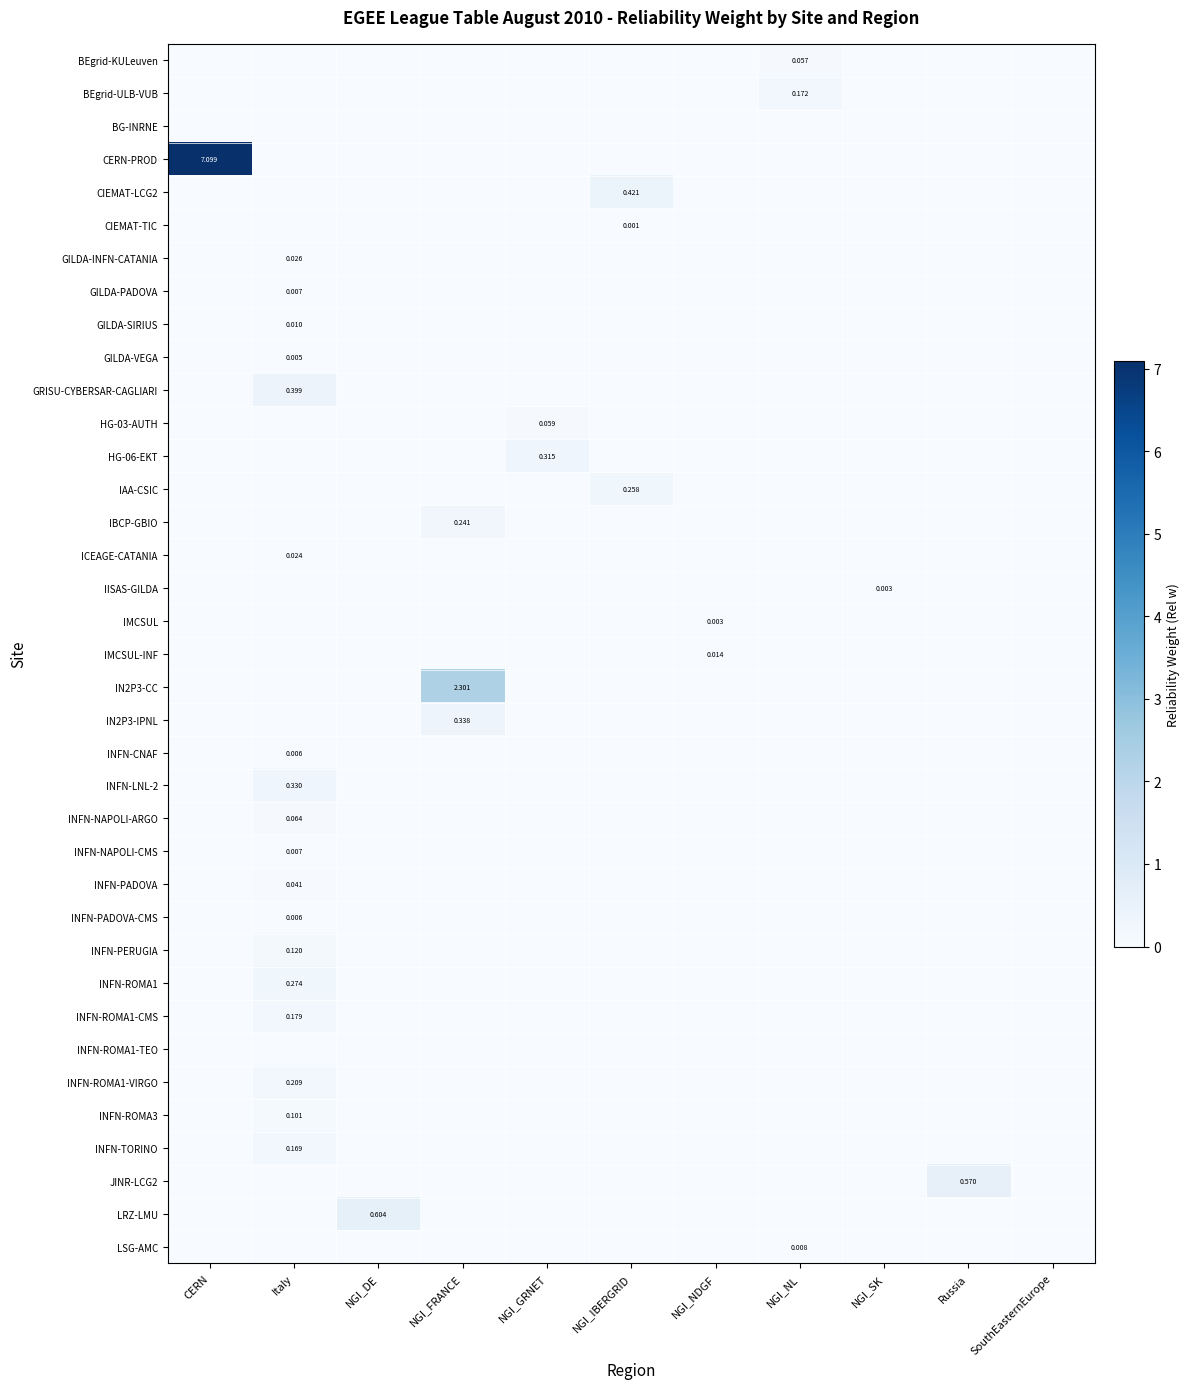

At which category is the sum across all series the highest?

CERN